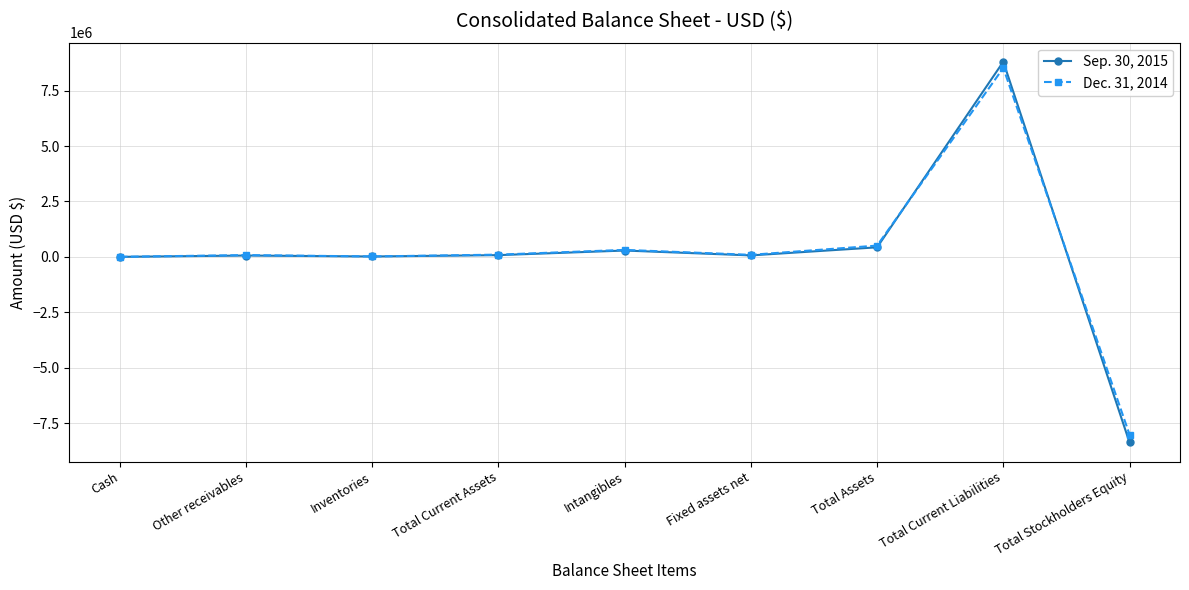

Is it true that Sep. 30, 2015 equals 17507 at Inventories?

True